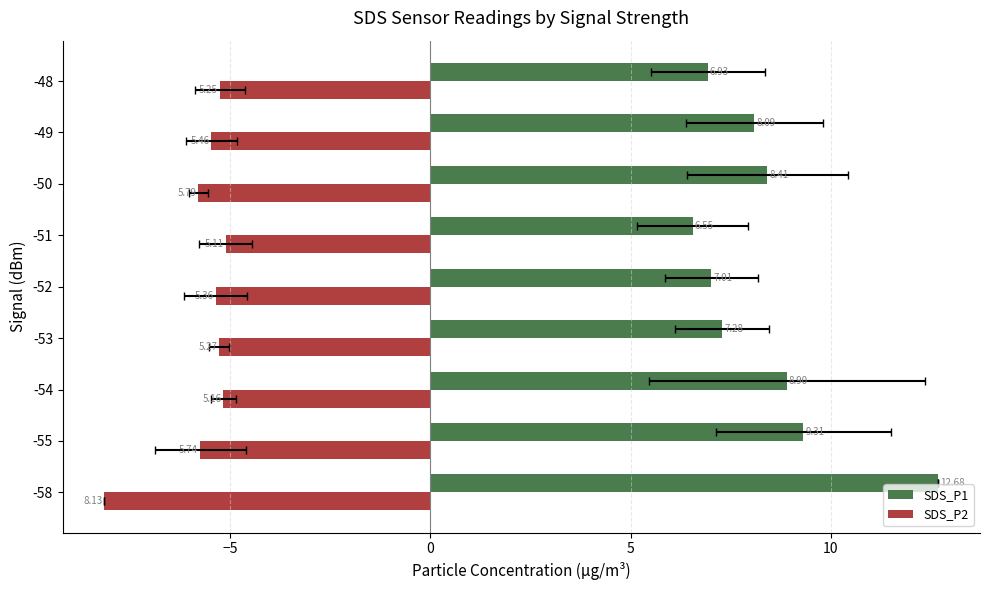

True or false: SDS_P2 has a value of -2.0 at 8.

False